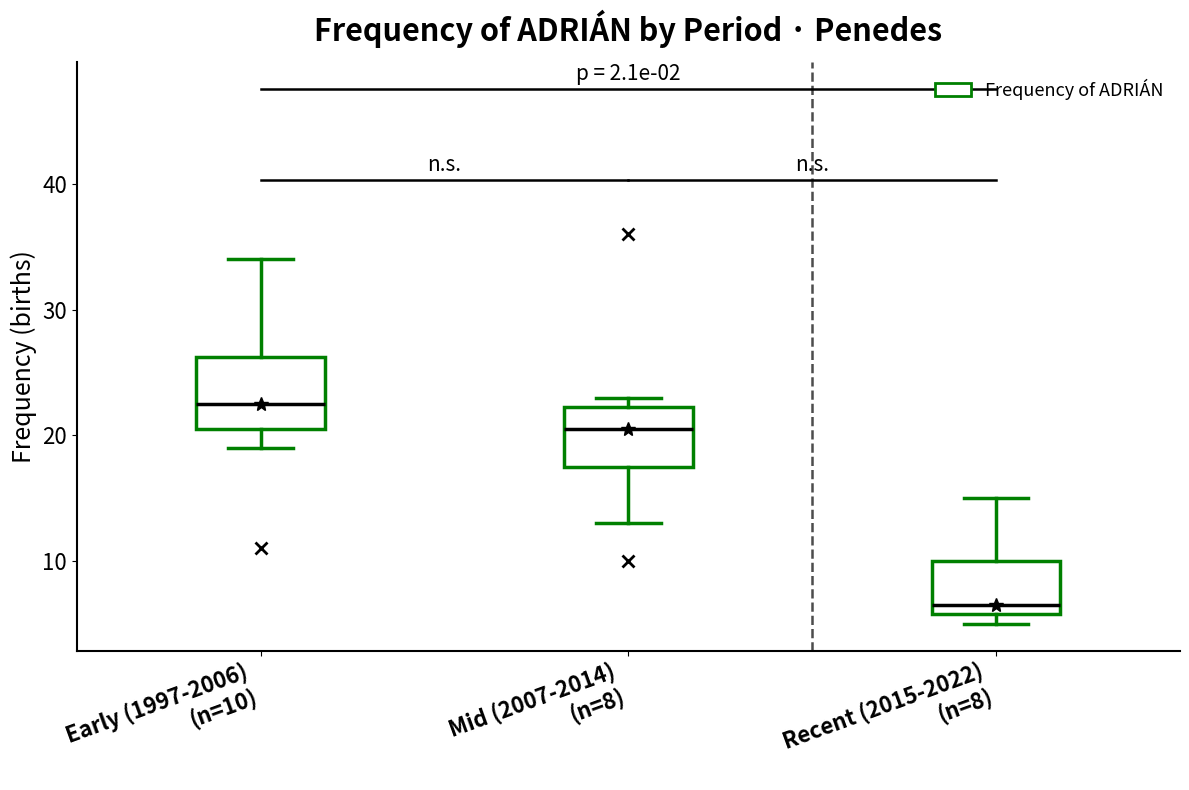

Which box's median line is the lowest?

Recent (2015-2022) (n=8)